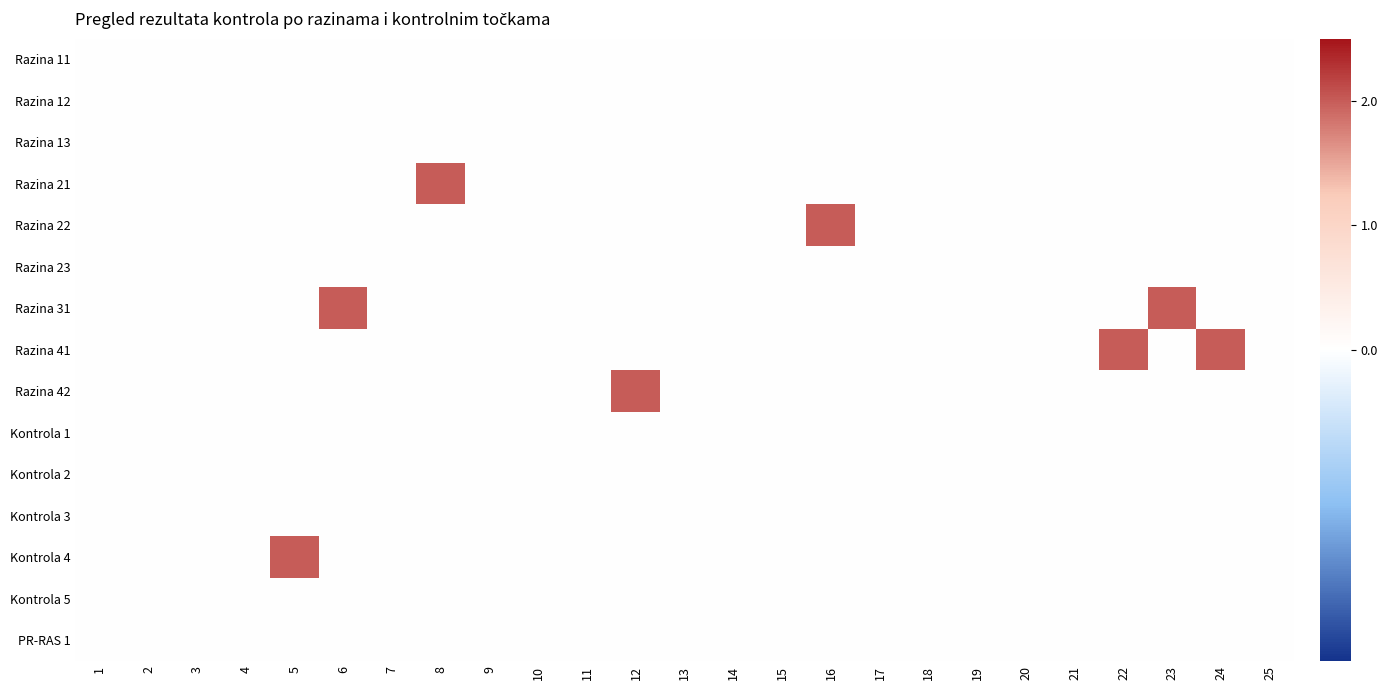

Which series has the largest range (max minus min)?

Razina 21